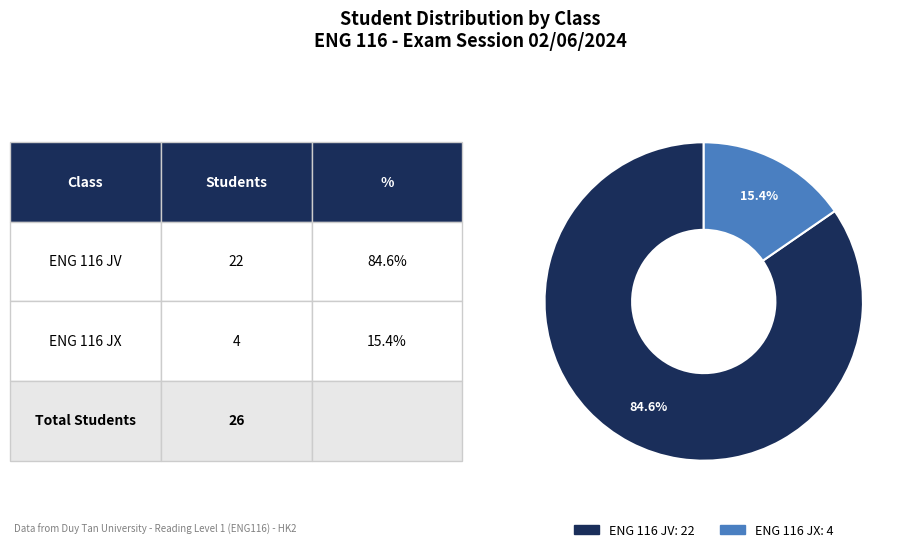

Count the number of slices in the pie.

2